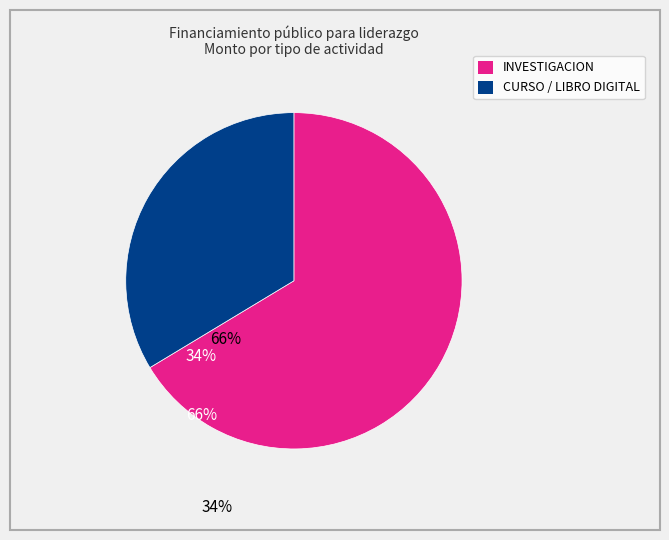

Is there any slice that represents more than half of the pie?

Yes